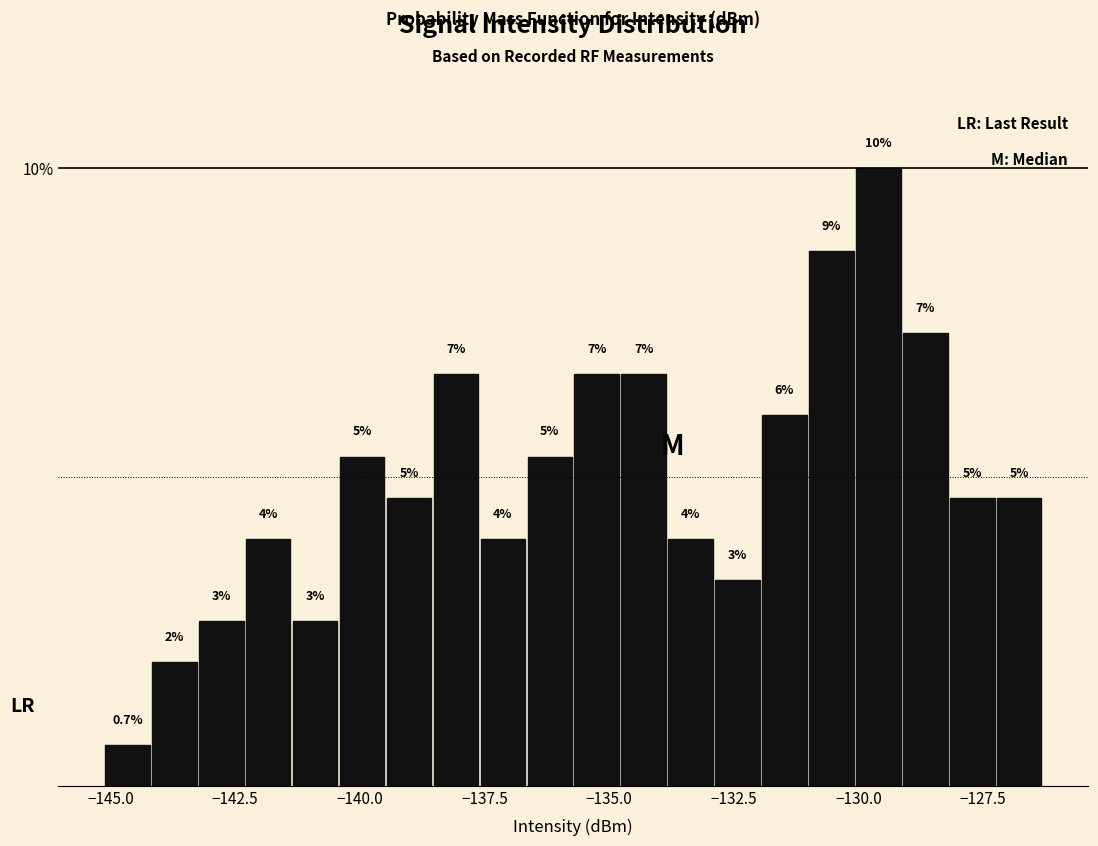

Read against the x-axis, roughly where is the centre of the tallest bar?

-129.5